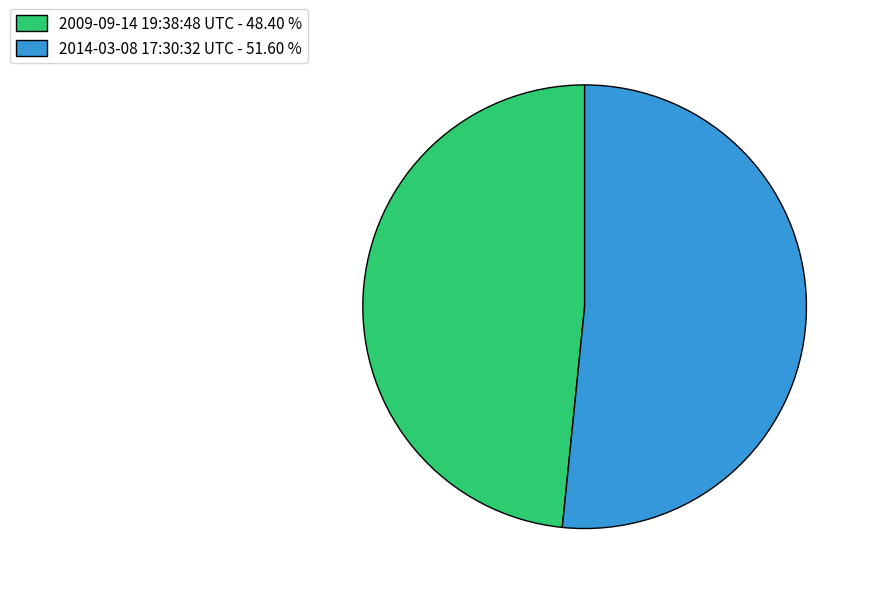

What is the majority slice?

2014-03-08 17:30:32 UTC